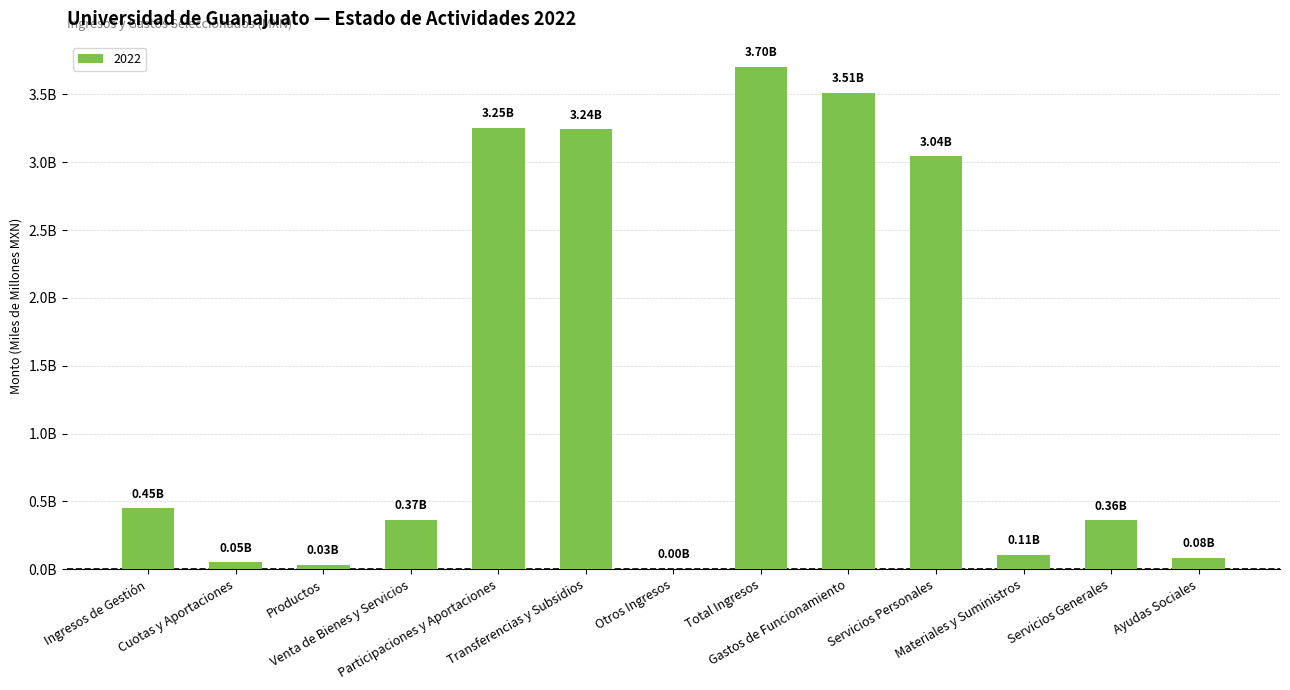

List the labels in order of value, smallest first.

Otros Ingresos, Productos, Cuotas y Aportaciones, Ayudas Sociales, Materiales y Suministros, Servicios Generales, Venta de Bienes y Servicios, Ingresos de Gestión, Servicios Personales, Transferencias y Subsidios, Participaciones y Aportaciones, Gastos de Funcionamiento, Total Ingresos